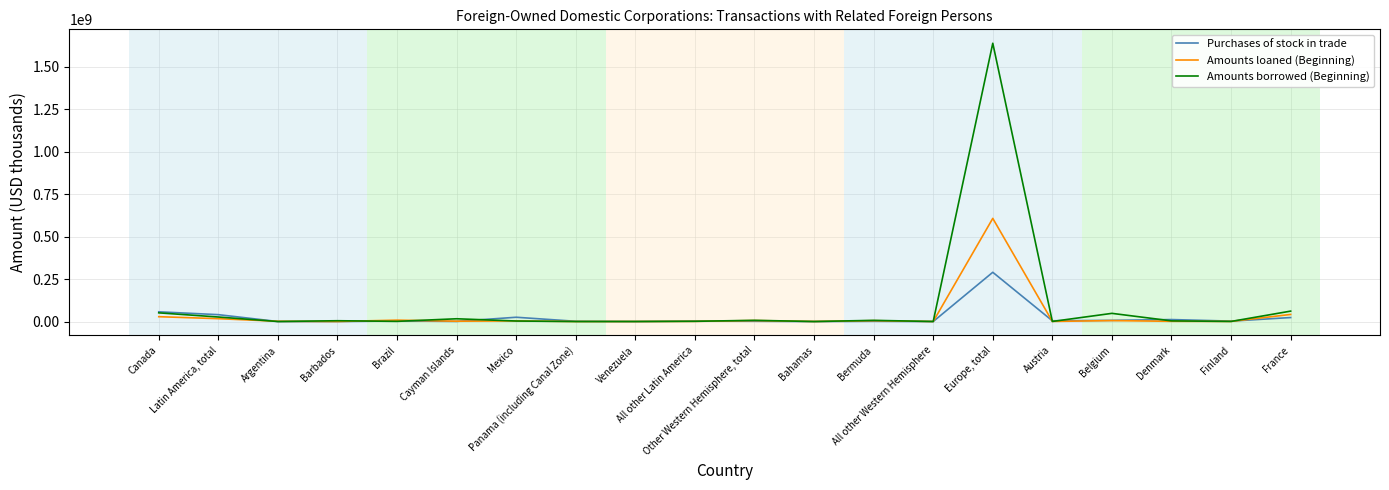

What is the maximum value shown in the chart?

1637833687